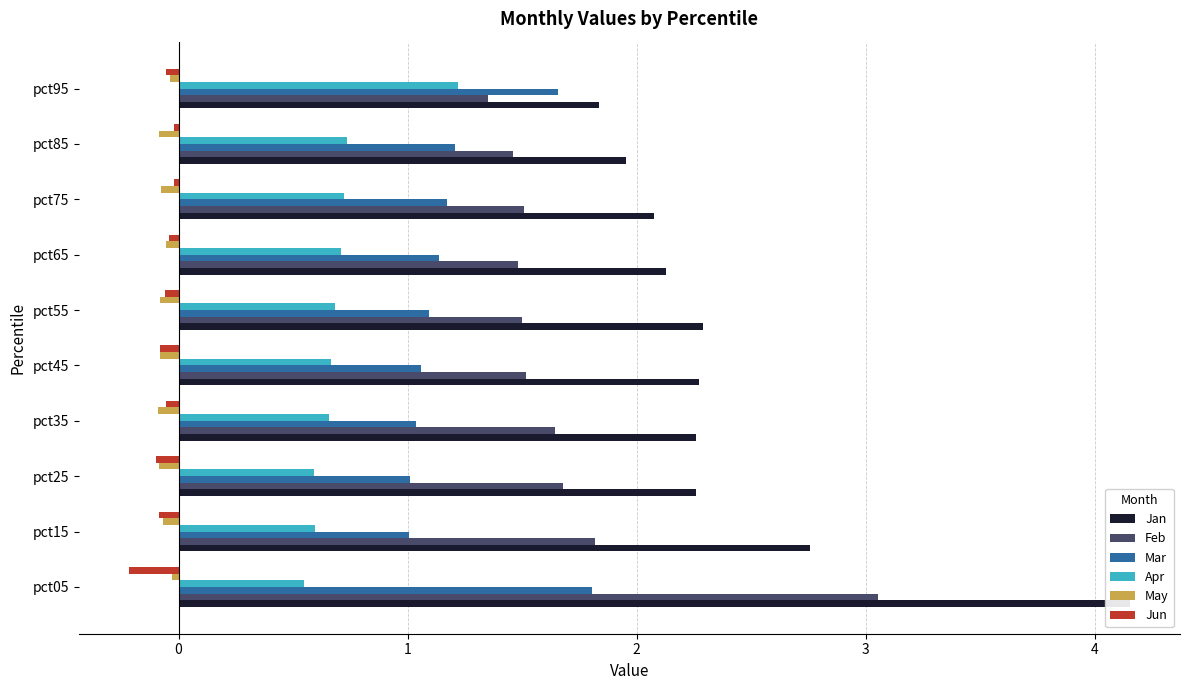

The value of Feb at pct05 is 2.0. True or false?

False